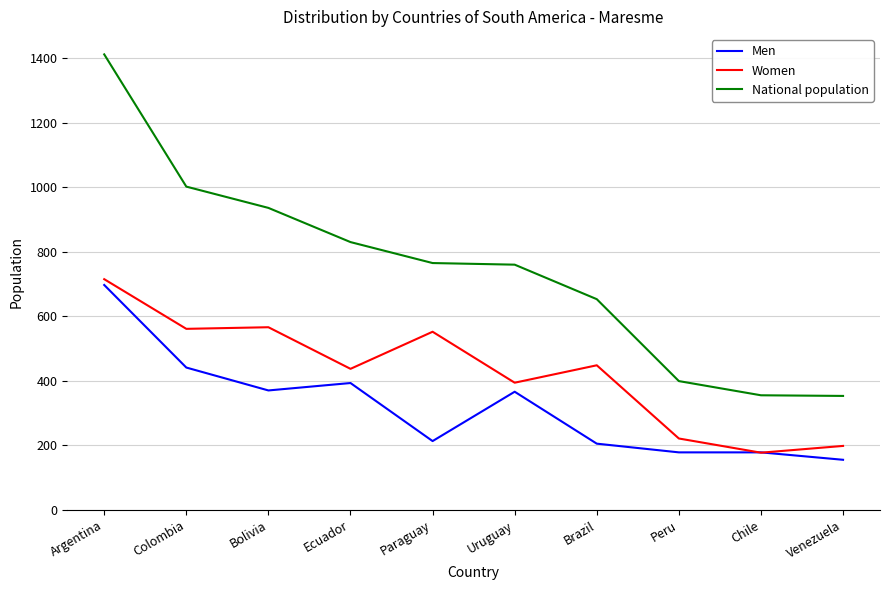

At Bolivia, list the series in order from smallest to largest.

Men, Women, National population